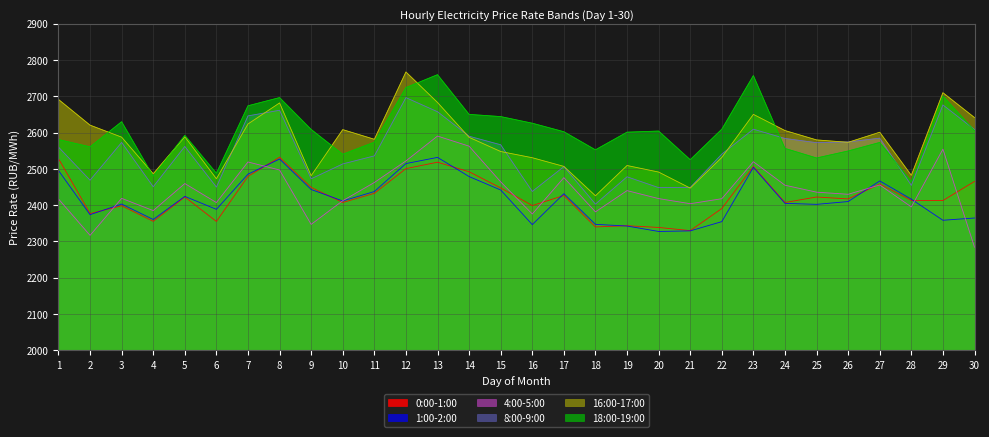

Which series ends up on top after the final intersection of 8:00-9:00 and 16:00-17:00?

16:00-17:00